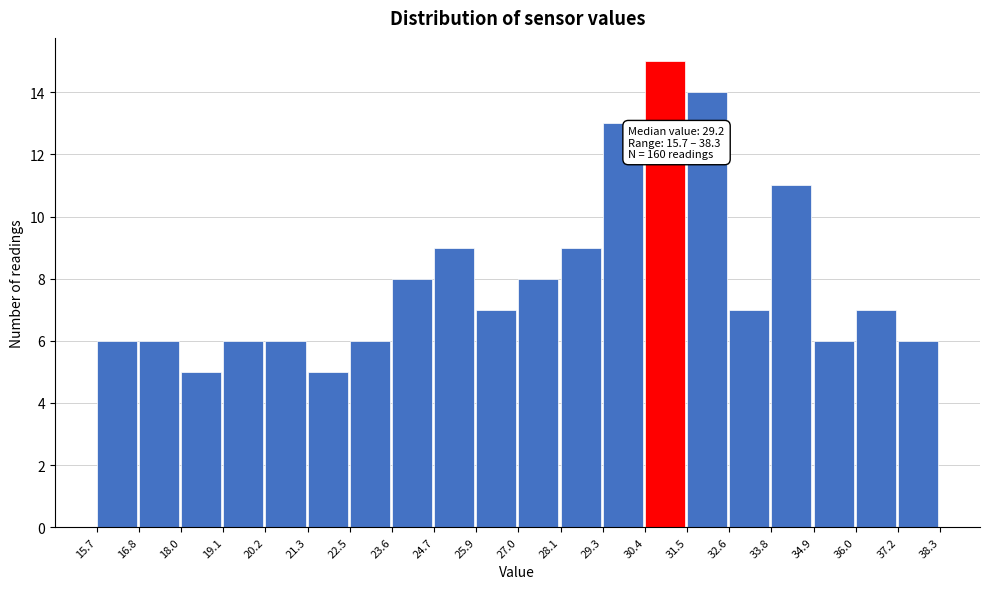

Which range on the x-axis has the tallest bar?

30.4 to 31.5